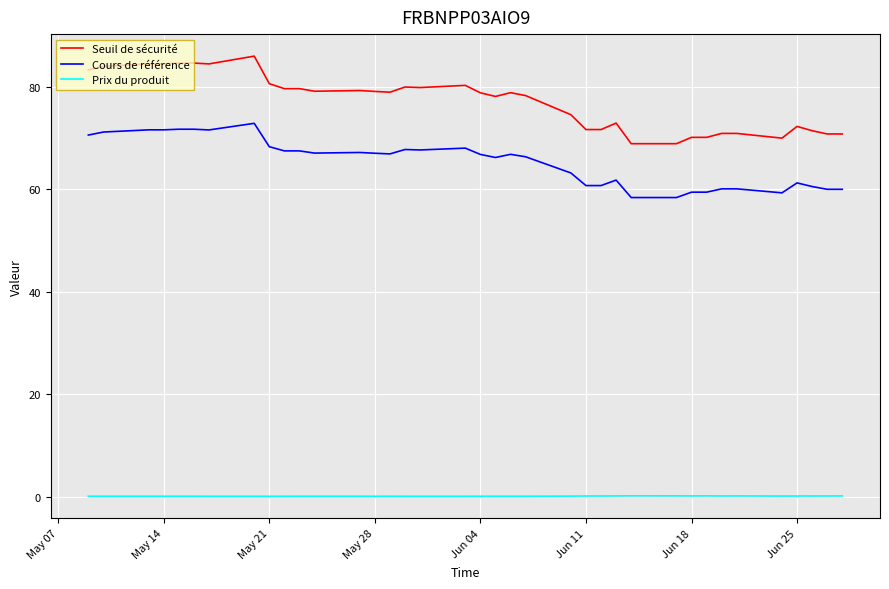

What is the lowest value of the Cours de référence series?

58.4